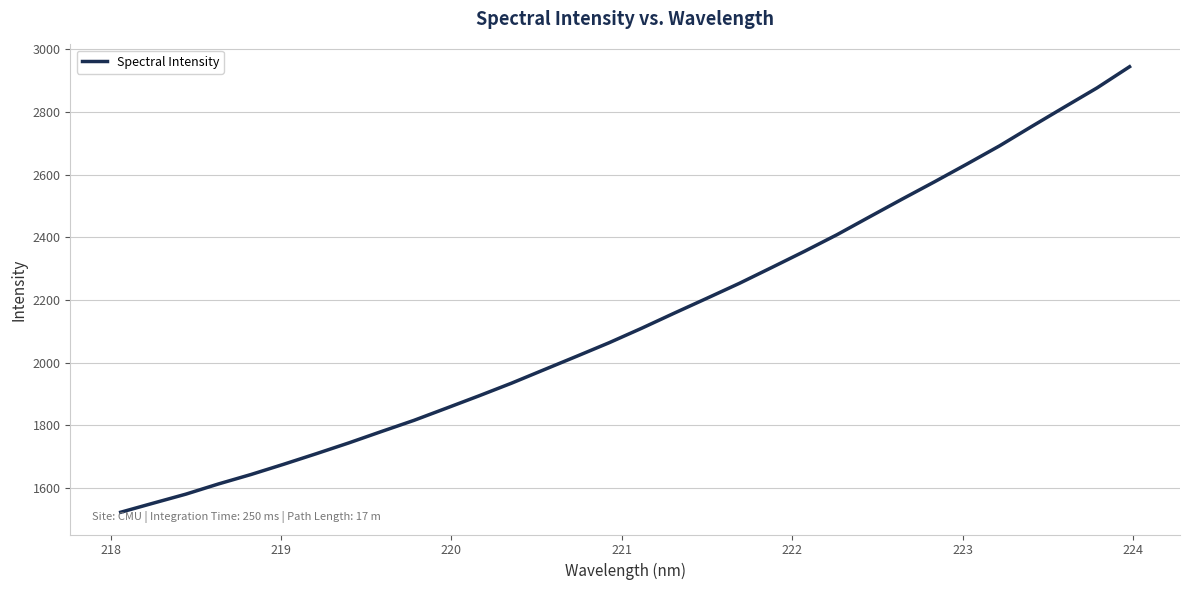

What is the minimum value shown in the chart?

1522.4